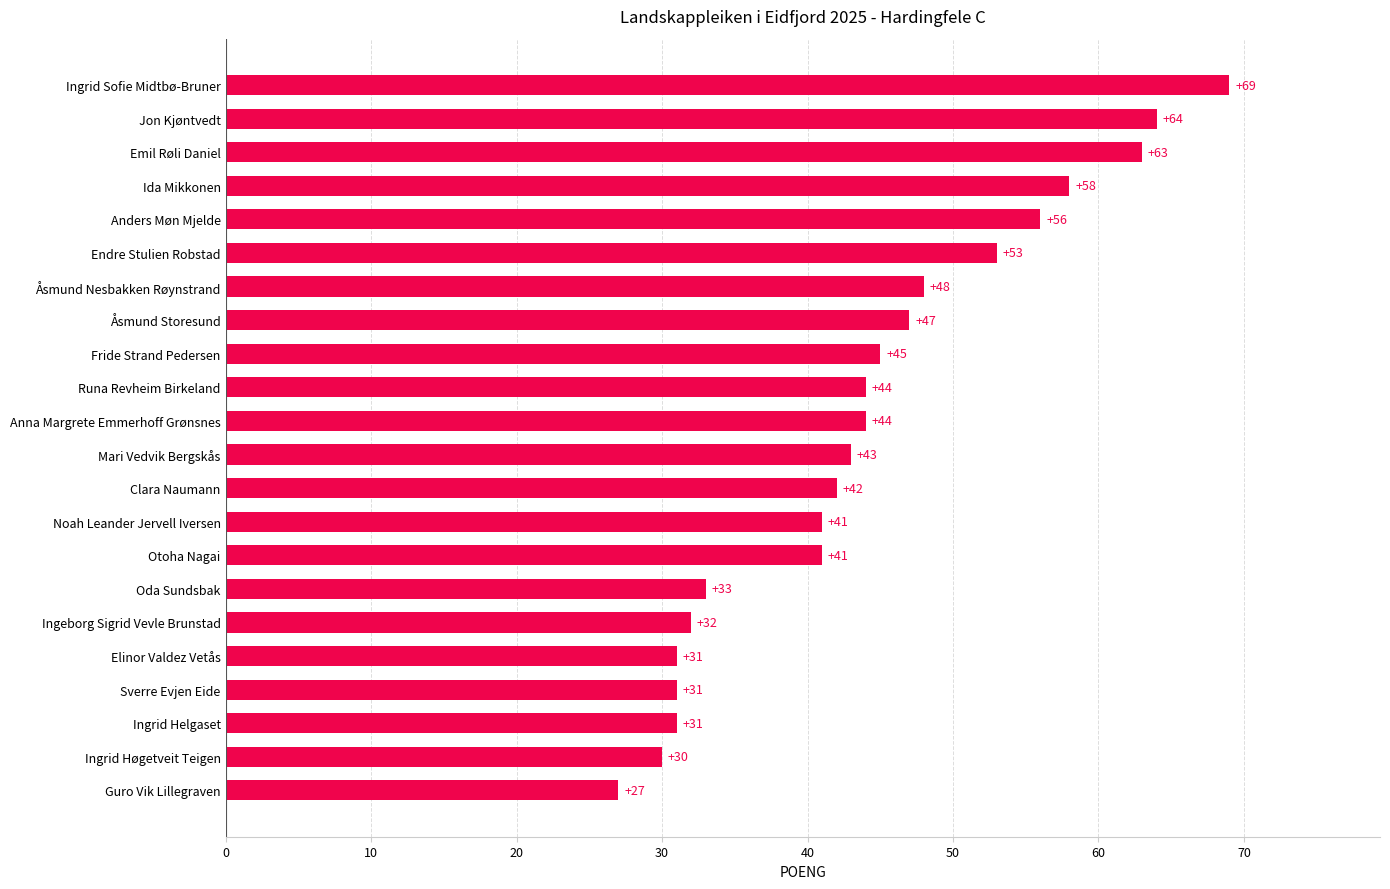

Where is the data nearest to the value 48?

Åsmund Nesbakken Røynstrand